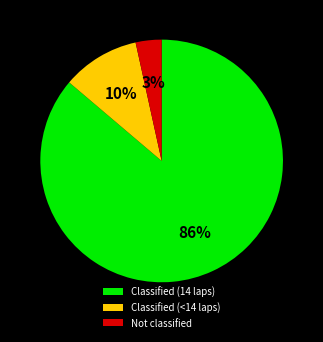

Is there any slice that represents more than half of the pie?

Yes